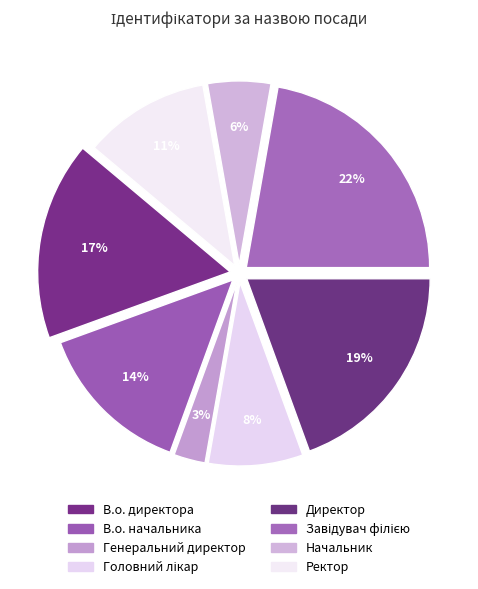

What is the smallest slice in the pie chart?

Генеральний директор